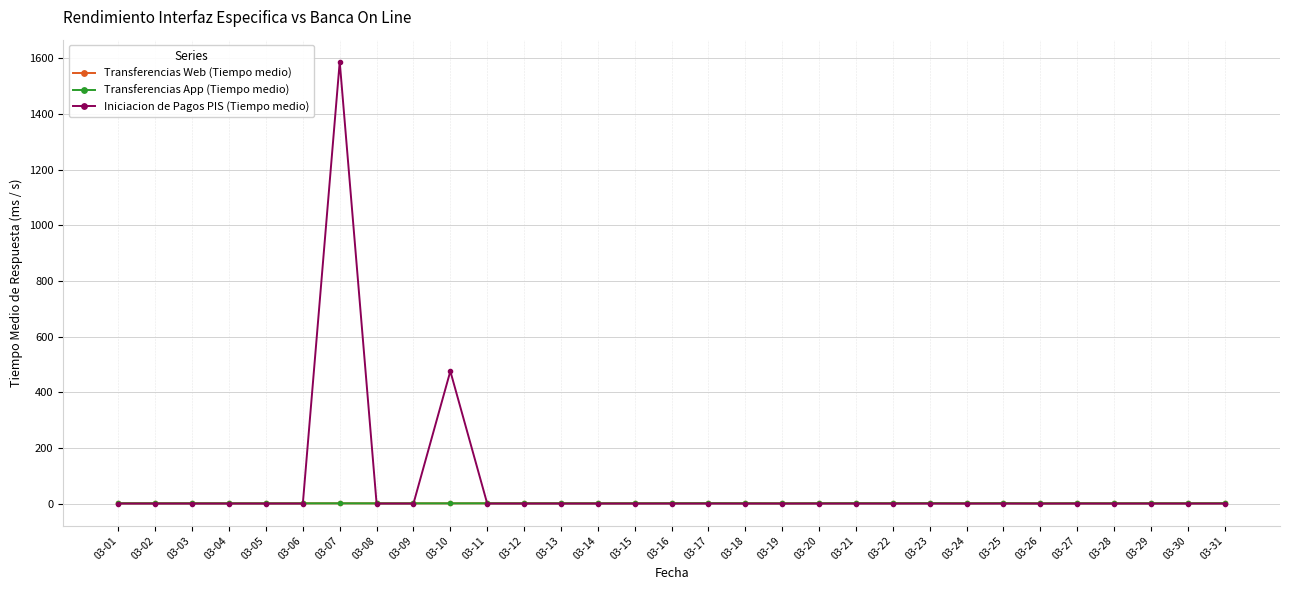

At which category does Transferencias App (Tiempo medio) reach its first local peak?

03-03